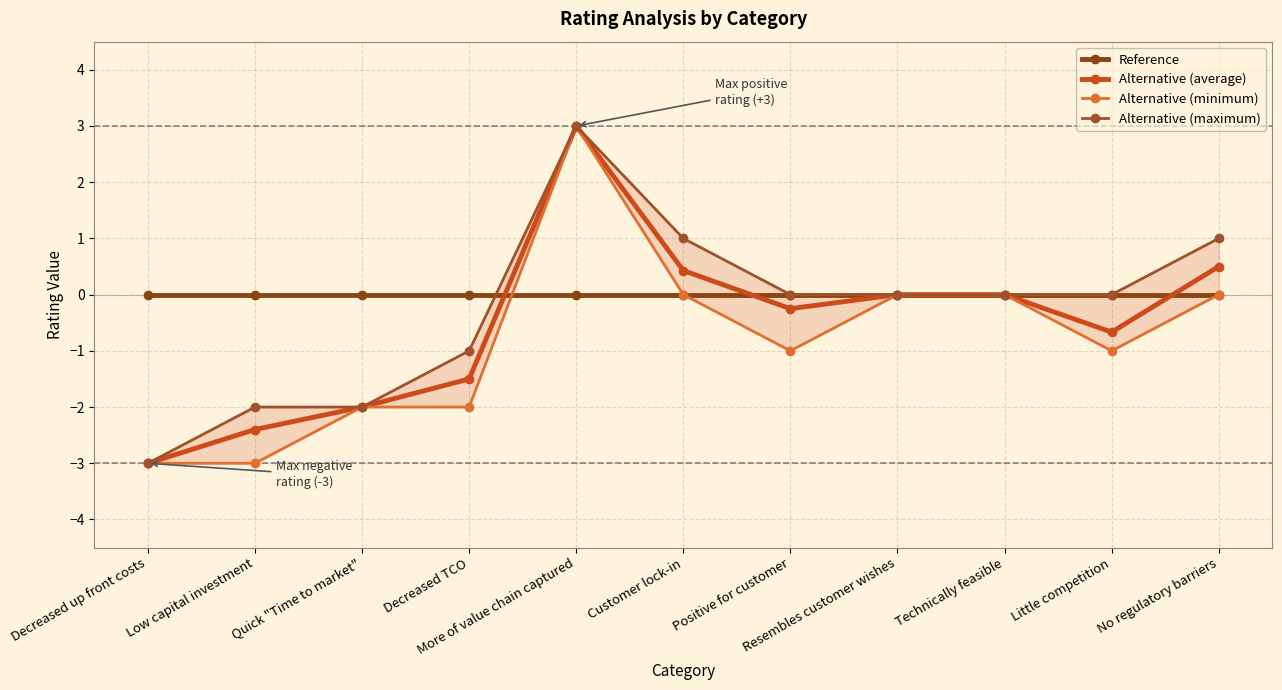

Reading left to right, list all the values displayed in this chart.

Reference: Decreased up front costs=0.0	Low capital investment=0.0	Quick "Time to market"=0.0	Decreased TCO=0.0	More of value chain captured=0.0	Customer lock-in=0.0	Positive for customer=0.0	Resembles customer wishes=0.0	Technically feasible=0.0	Little competition=0.0	No regulatory barriers=0.0
Alternative (average): Decreased up front costs=-3.0	Low capital investment=-2.4	Quick "Time to market"=-2.0	Decreased TCO=-1.5	More of value chain captured=3.0	Customer lock-in=0.4	Positive for customer=-0.2	Resembles customer wishes=0.0	Technically feasible=0.0	Little competition=-0.7	No regulatory barriers=0.5
Alternative (minimum): Decreased up front costs=-3.0	Low capital investment=-3.0	Quick "Time to market"=-2.0	Decreased TCO=-2.0	More of value chain captured=3.0	Customer lock-in=0.0	Positive for customer=-1.0	Resembles customer wishes=0.0	Technically feasible=0.0	Little competition=-1.0	No regulatory barriers=0.0
Alternative (maximum): Decreased up front costs=-3.0	Low capital investment=-2.0	Quick "Time to market"=-2.0	Decreased TCO=-1.0	More of value chain captured=3.0	Customer lock-in=1.0	Positive for customer=0.0	Resembles customer wishes=0.0	Technically feasible=0.0	Little competition=0.0	No regulatory barriers=1.0